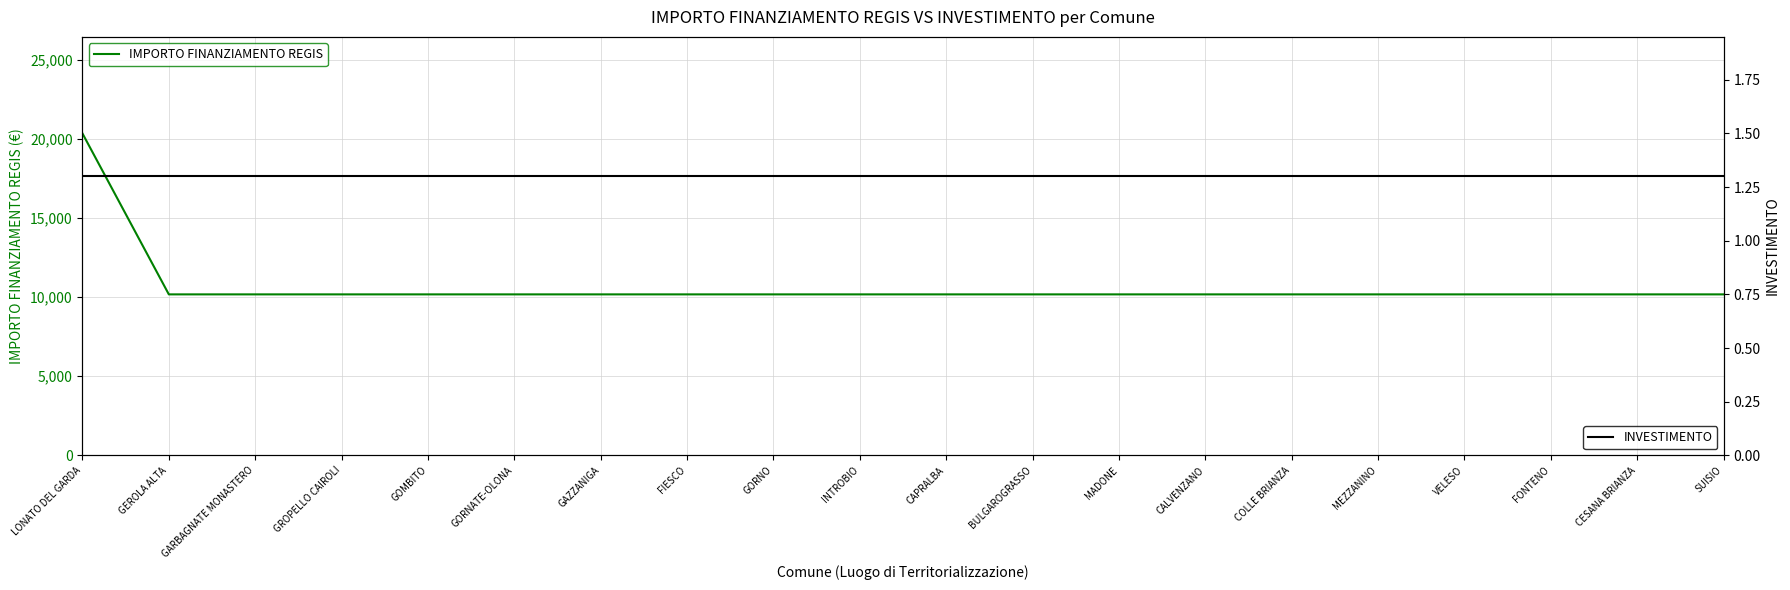

How many data points in IMPORTO FINANZIAMENTO REGIS are above 10172?

1